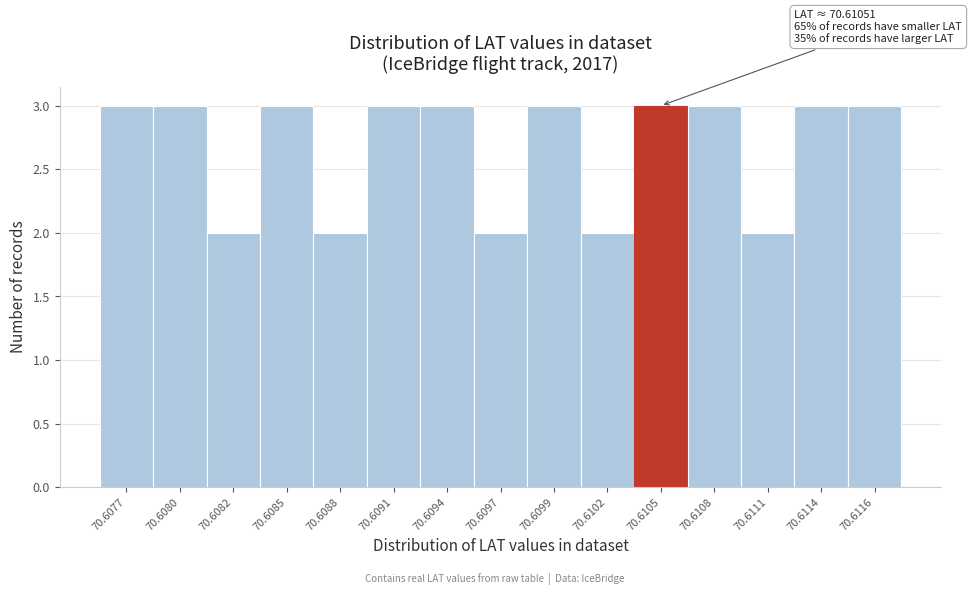

Reading left to right, list all the values displayed in this chart.

70.6077=3	70.6080=3	70.6082=2	70.6085=3	70.6088=2	70.6091=3	70.6094=3	70.6097=2	70.6099=3	70.6102=2	70.6105=3	70.6108=3	70.6111=2	70.6114=3	70.6116=3